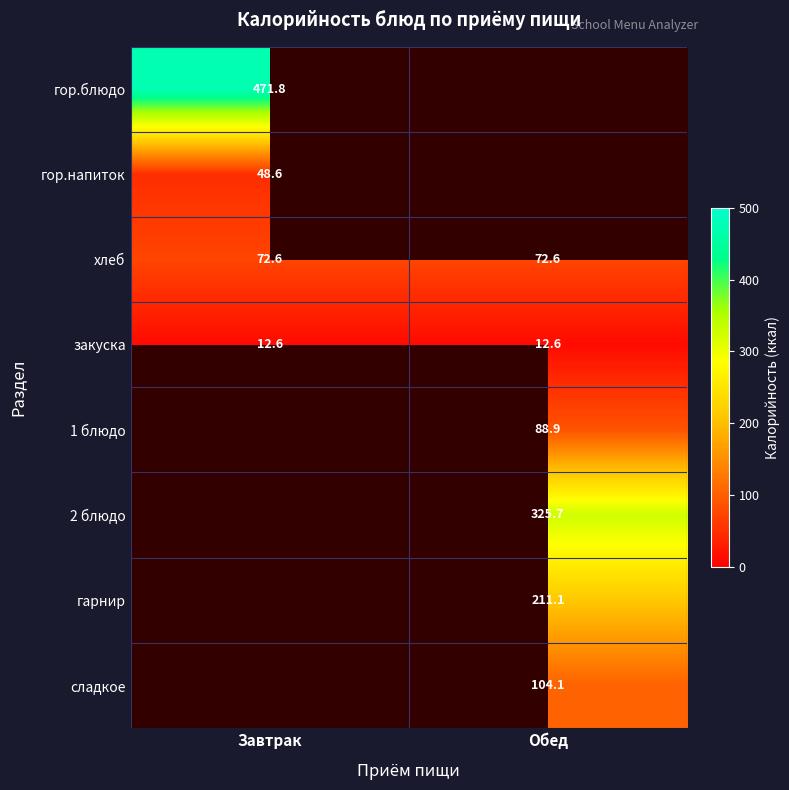

At how many categories does at least one series exceed 136?

2